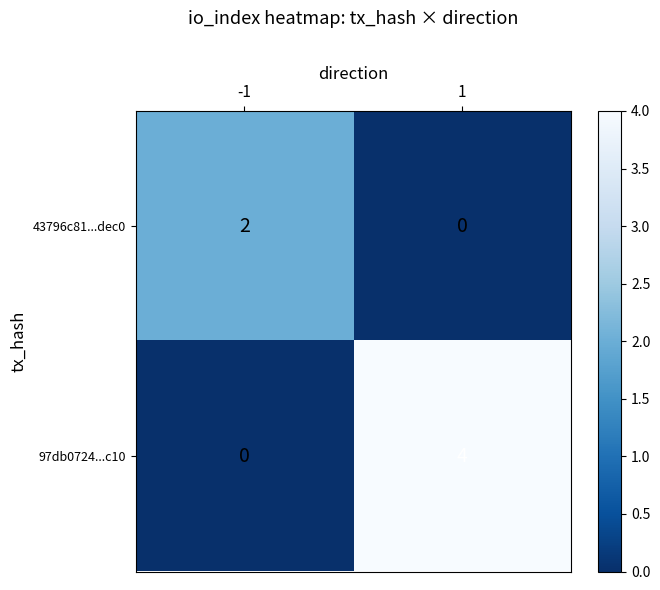

Reading right to left, list all the values displayed in this chart.

43796c81...dec0: 0	2
97db0724...c10: 4	0